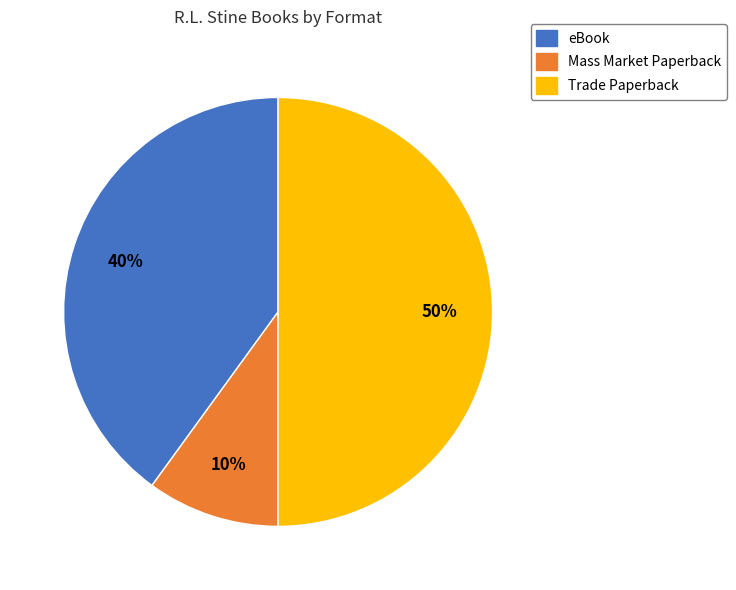

The Mass Market Paperback slice represents 22% of the pie. True or false?

False